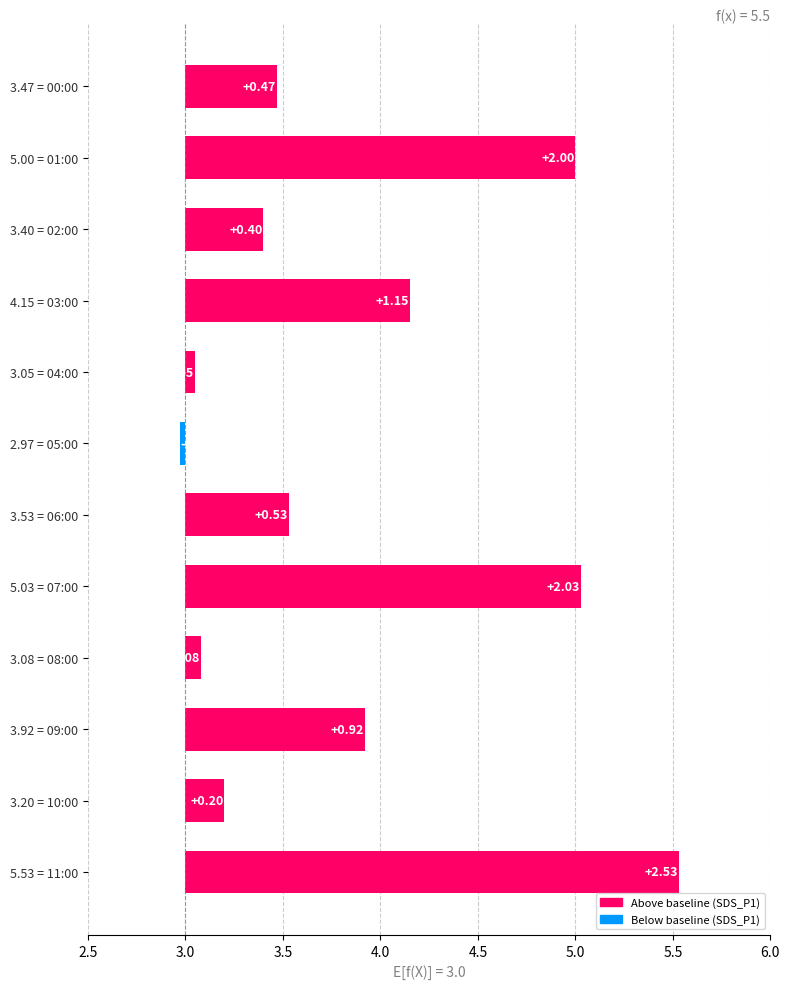

What is the average value?

0.9